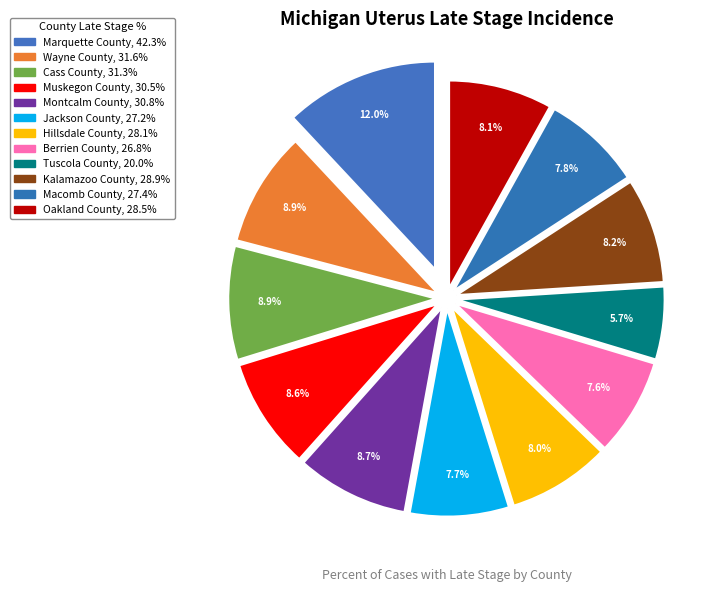

Between Wayne County and Kalamazoo County, which is larger?

Wayne County